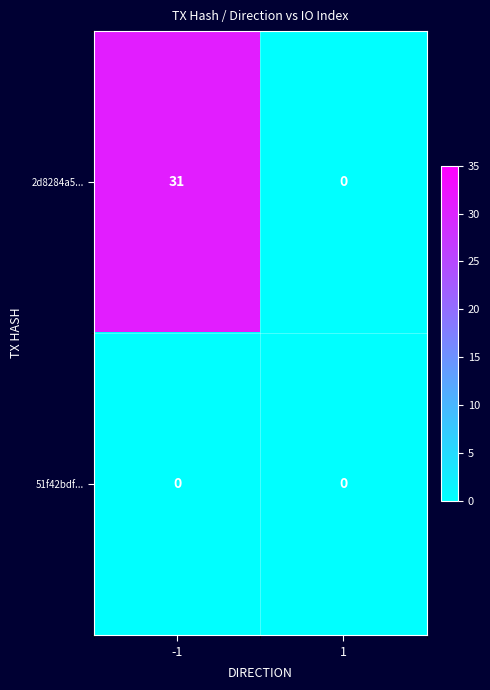

Which series has the largest range (max minus min)?

2d8284a5...